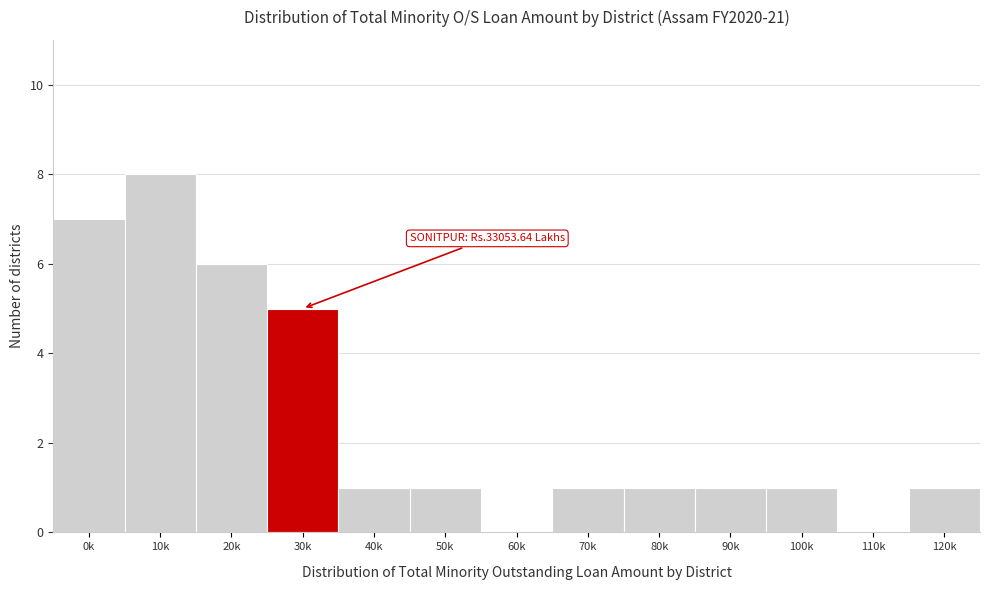

Reading left to right, list all the values displayed in this chart.

0k=7	10k=8	20k=6	30k=5	40k=1	50k=1	60k=0	70k=1	80k=1	90k=1	100k=1	110k=0	120k=1